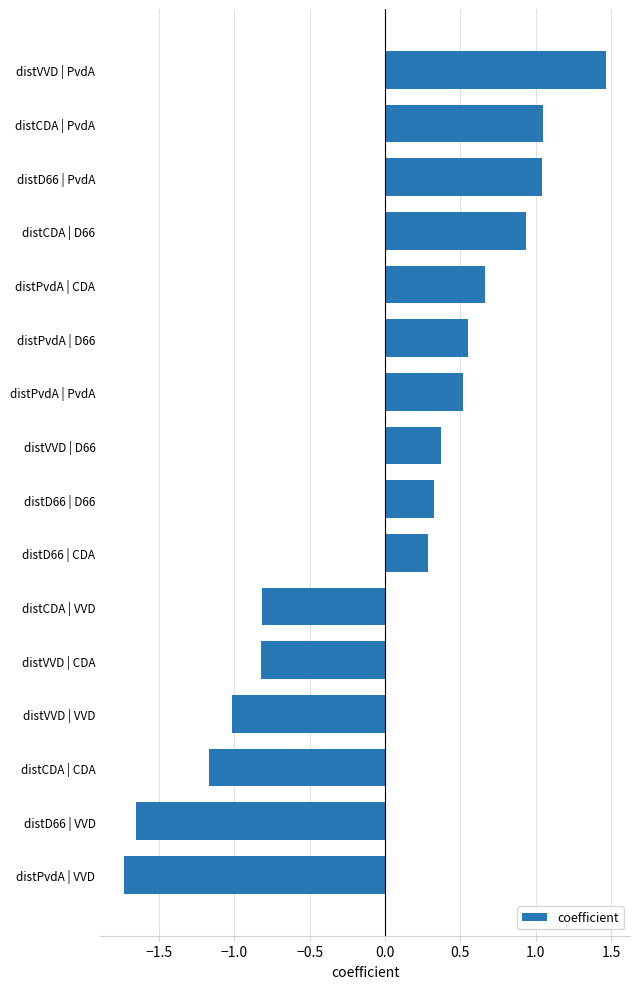

Which category has the lowest value across all series?

distPvdA | VVD